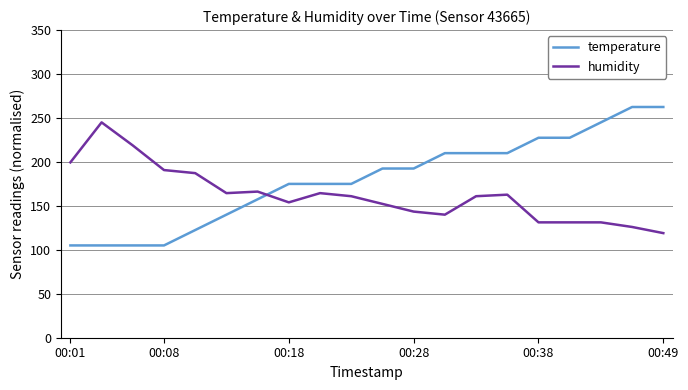

Which series has the largest range (max minus min)?

temperature